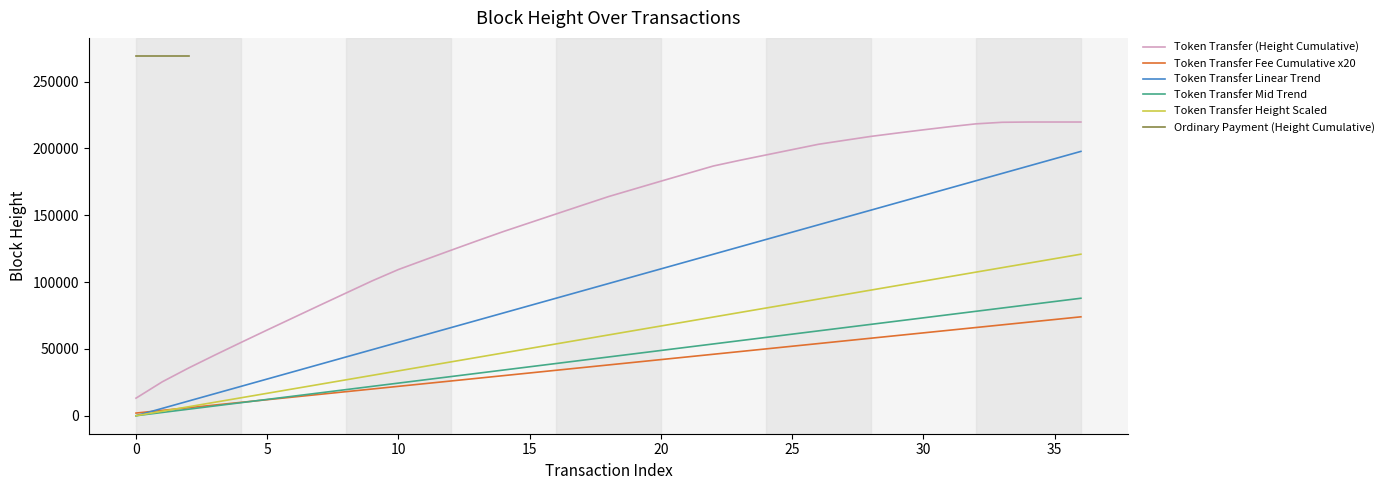

True or false: Token Transfer Height Scaled and Token Transfer (Height Cumulative) cross at least once.

False